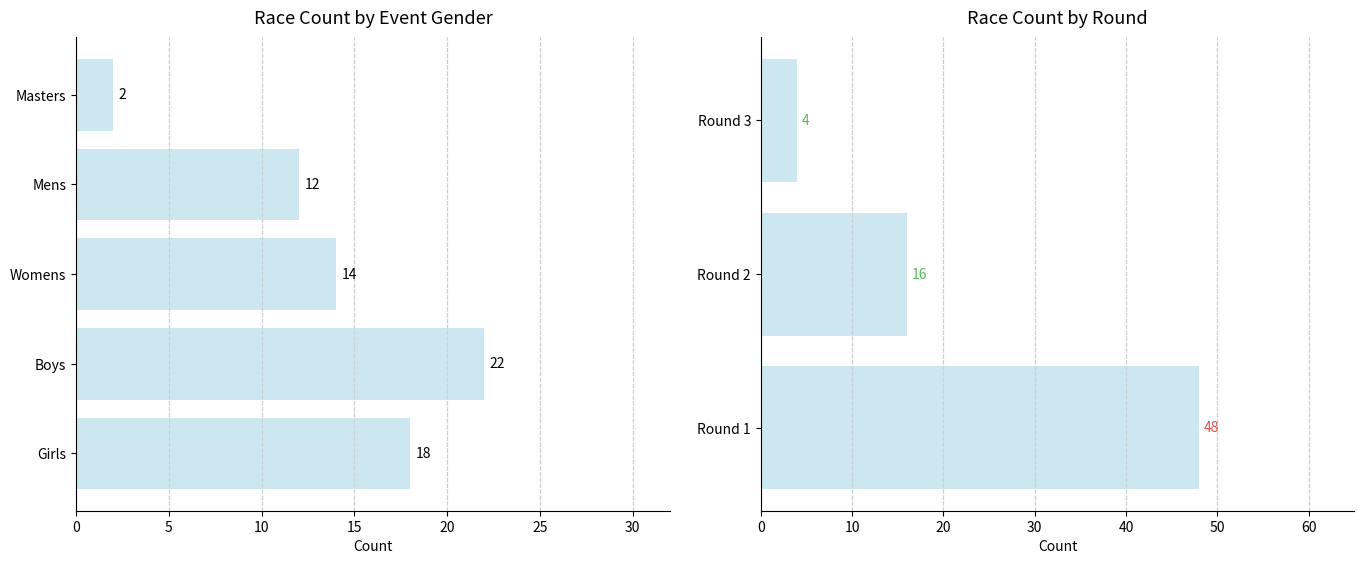

At which label does the data first exceed 14?

Girls